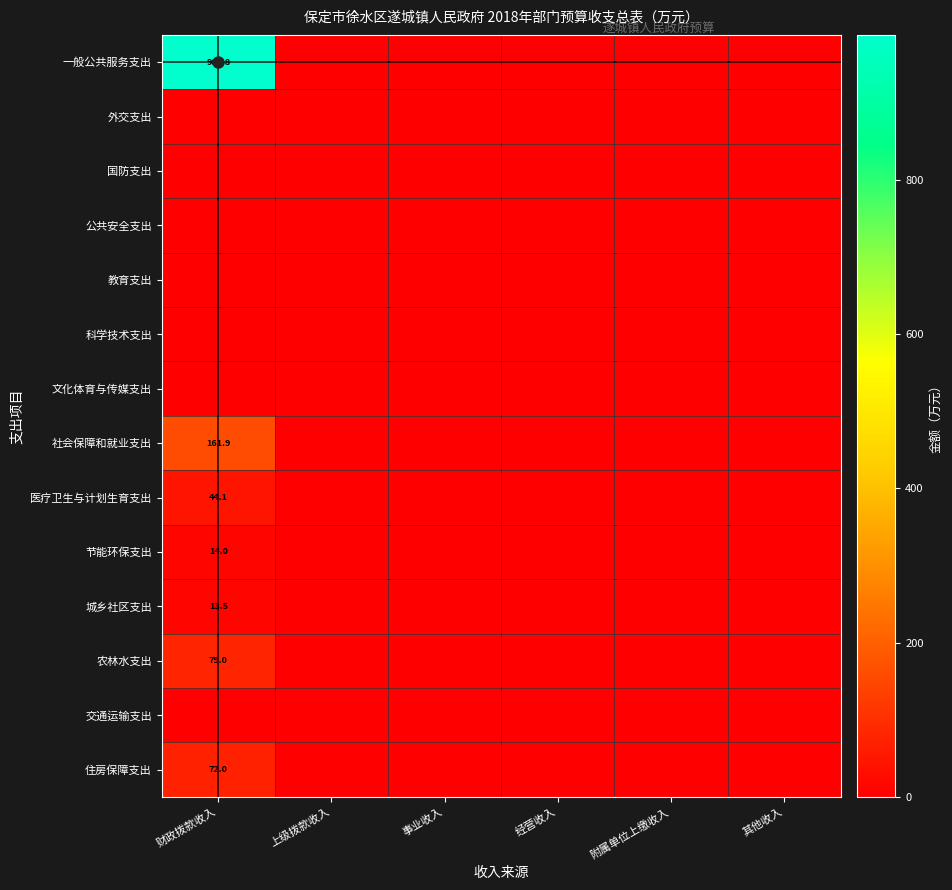

Is it true that 社会保障和就业支出 equals 0.0 at 事业收入?

True